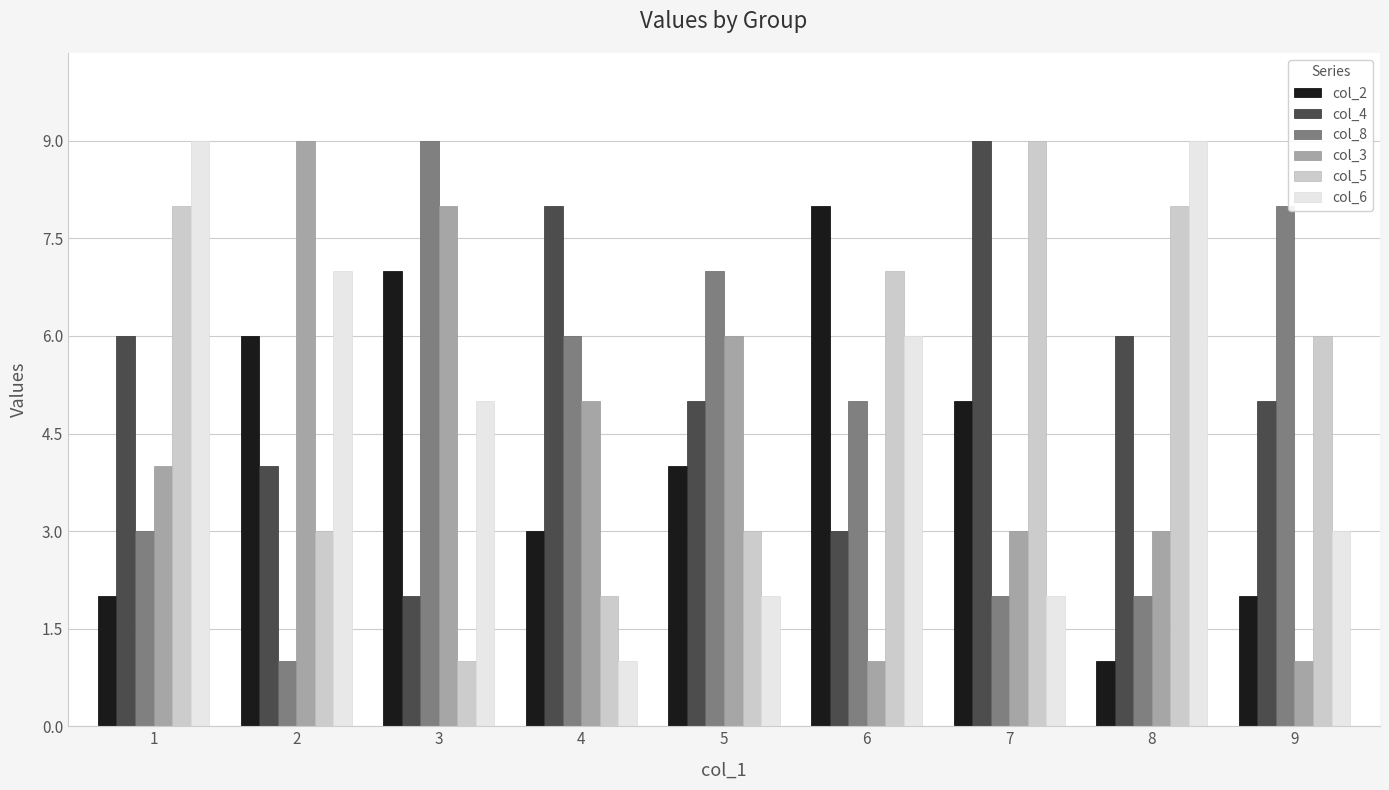

What is the difference between the maximum and minimum values in the col_4 series?

7